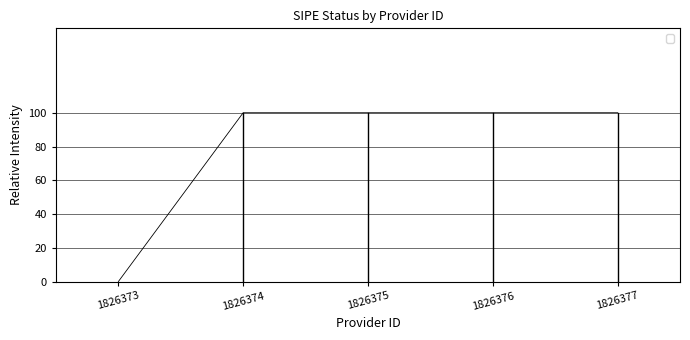

How many lines are shown in the chart?

1